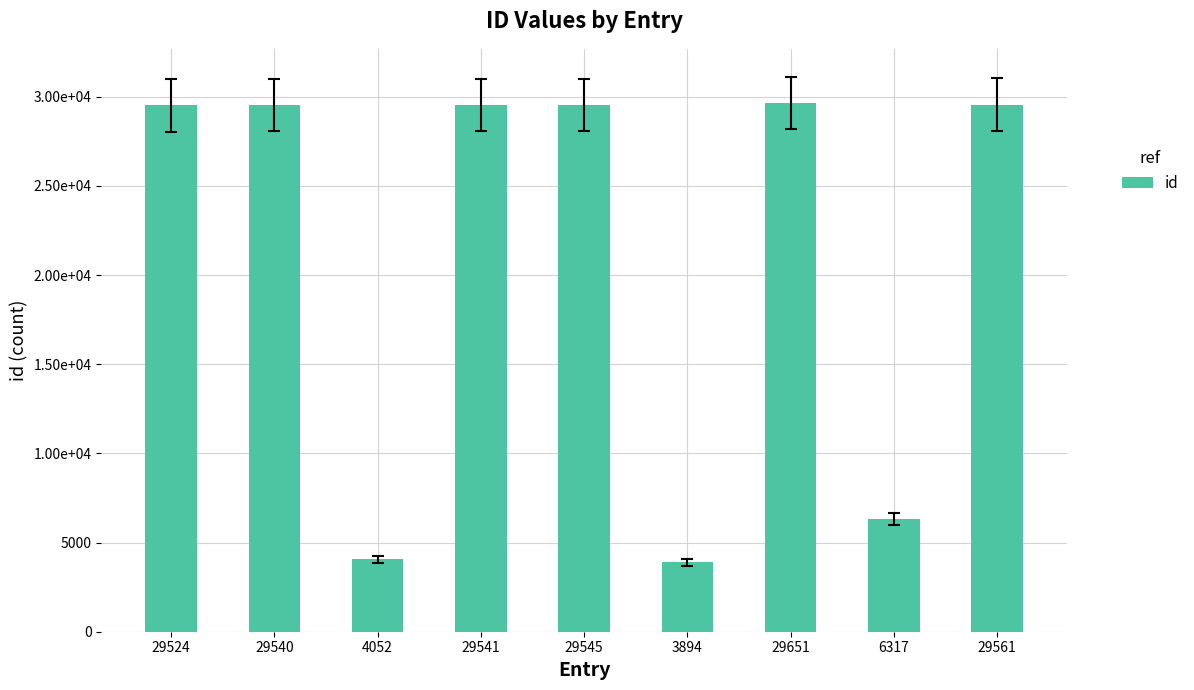

What is the difference between the maximum and minimum values?

25757